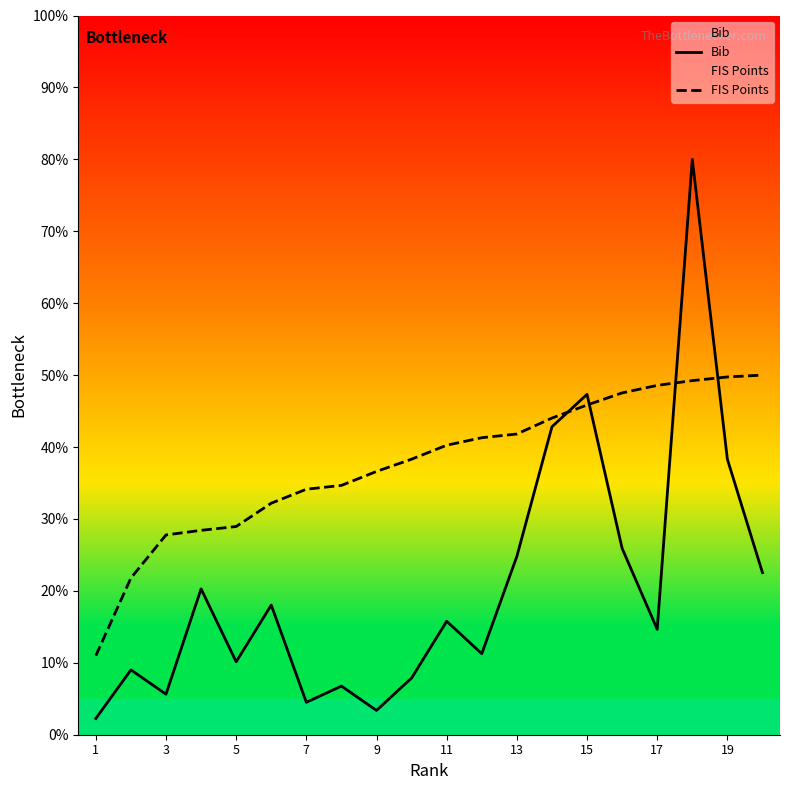

What are all the series names shown in the legend?

Bib, FIS Points